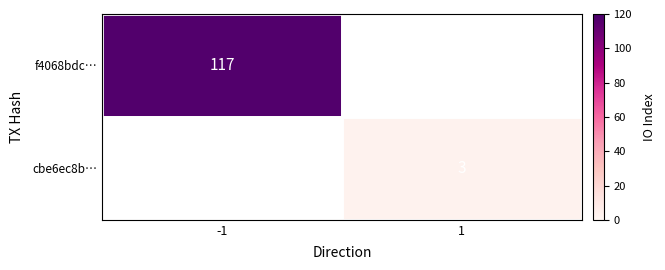

At which category does the chart reach its peak across all series?

-1